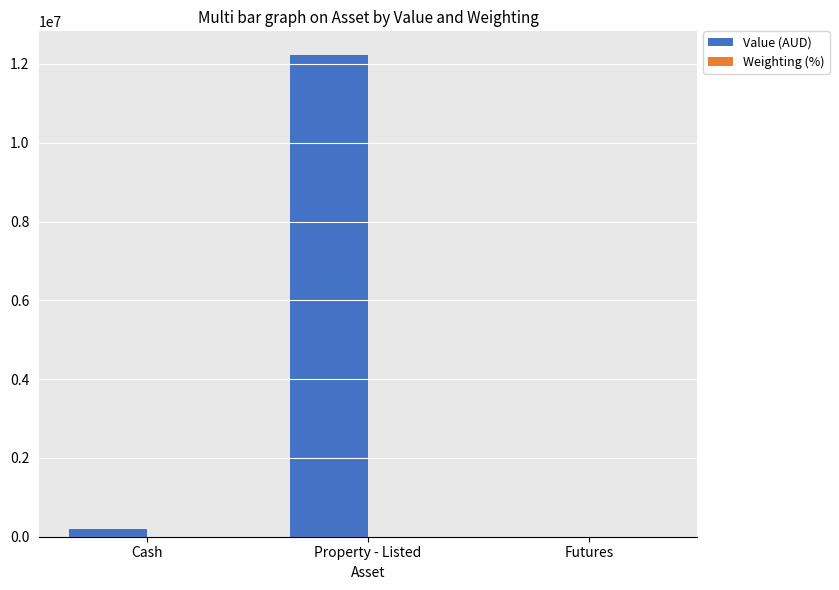

Count the number of categories in the chart.

3